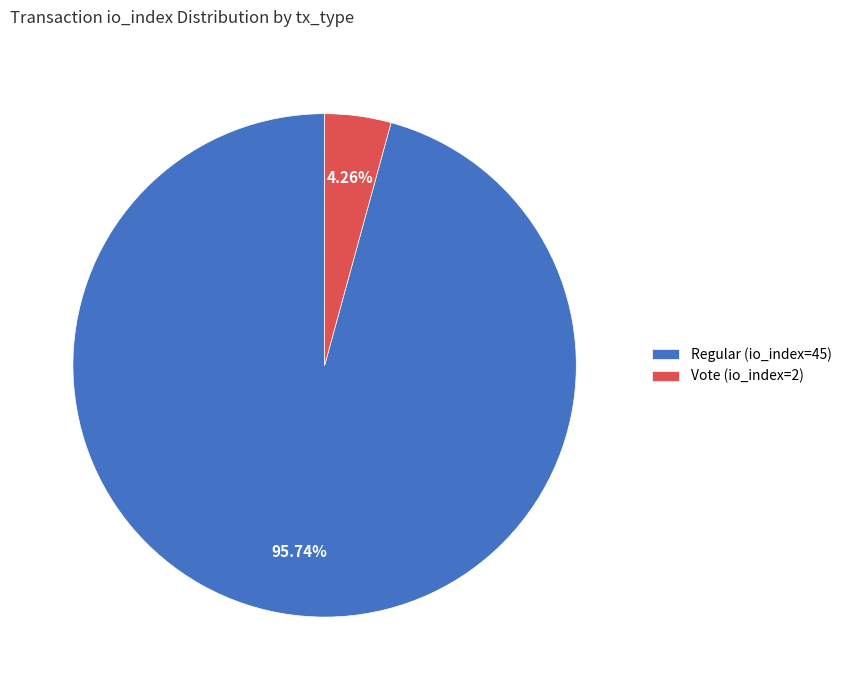

Which category accounts for the majority?

Regular (io_index=45)